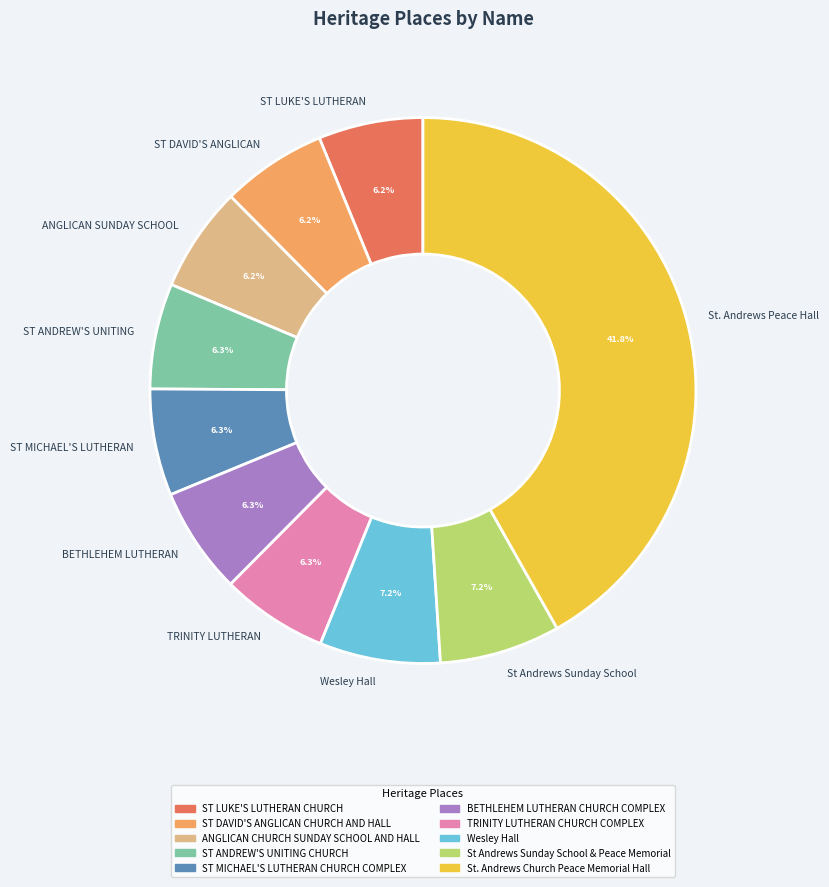

Is there a majority slice in this chart?

No